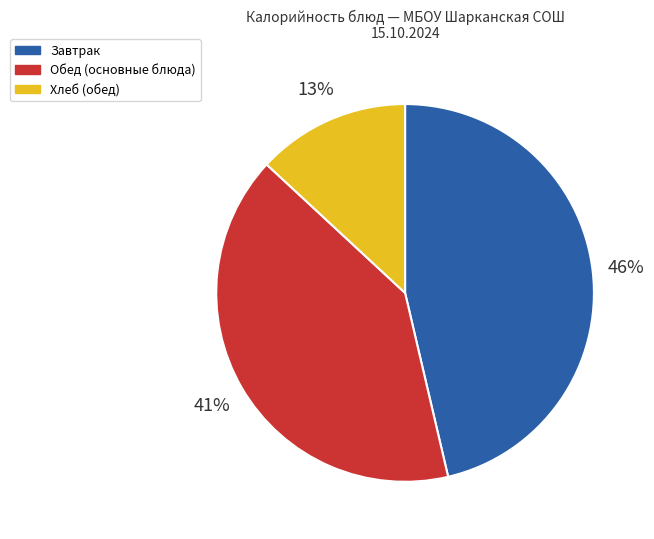

To the nearest percent, what is the average slice percentage?

33%